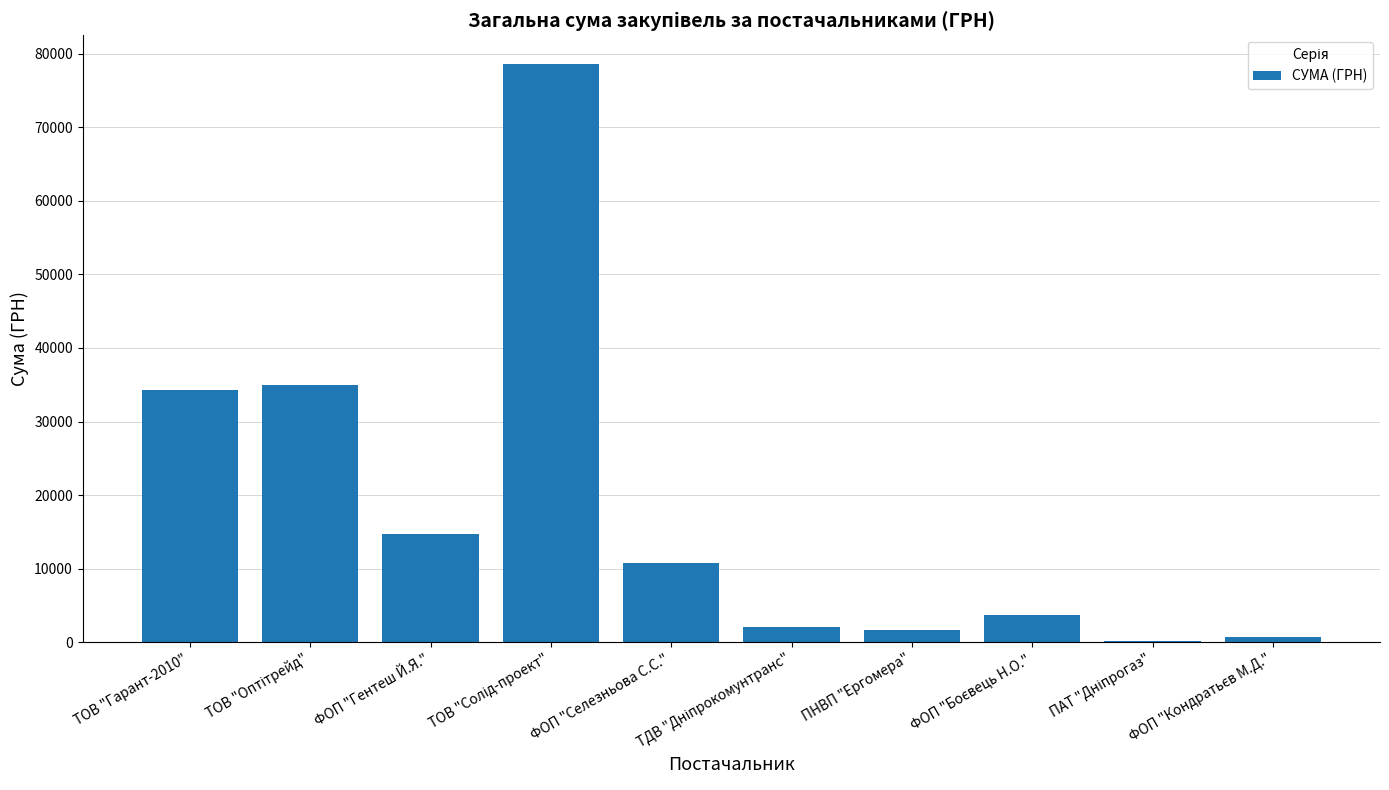

What is the sum of all values?

181666.2